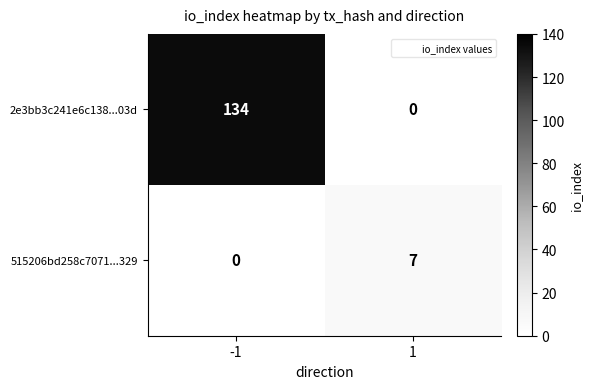

At which category is the sum across all series the highest?

-1